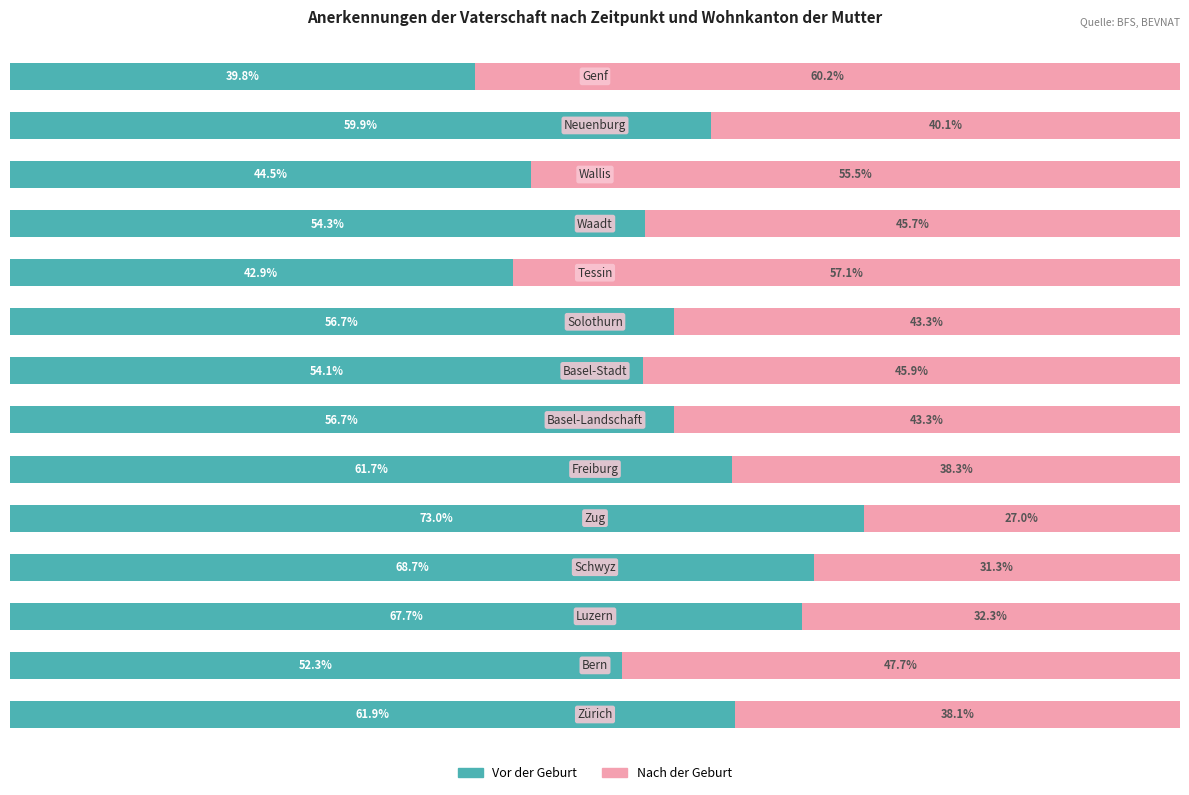

What is the sum of all Nach der Geburt values?

605.7